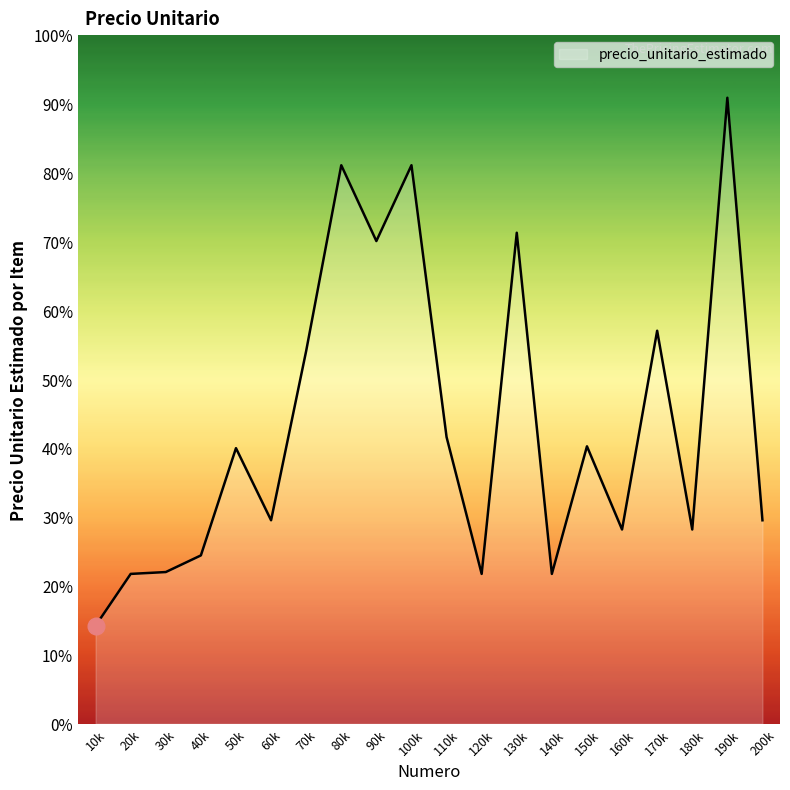

Does the chart display data point markers on the line(s)?

No